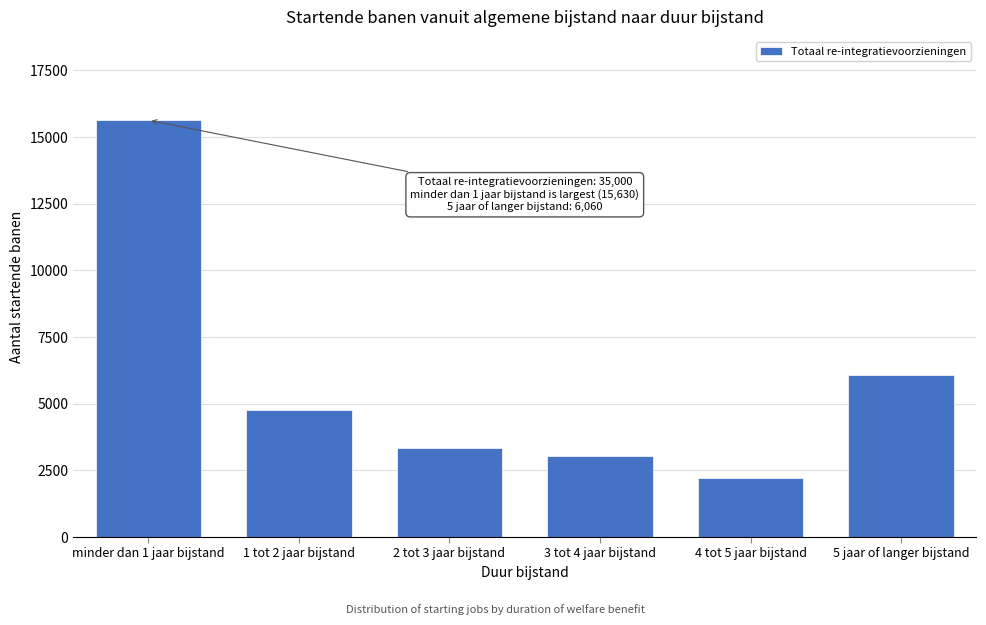

Reading left to right, list all the values displayed in this chart.

minder dan 1 jaar bijstand=15630	1 tot 2 jaar bijstand=4750	2 tot 3 jaar bijstand=3340	3 tot 4 jaar bijstand=3030	4 tot 5 jaar bijstand=2210	5 jaar of langer bijstand=6060